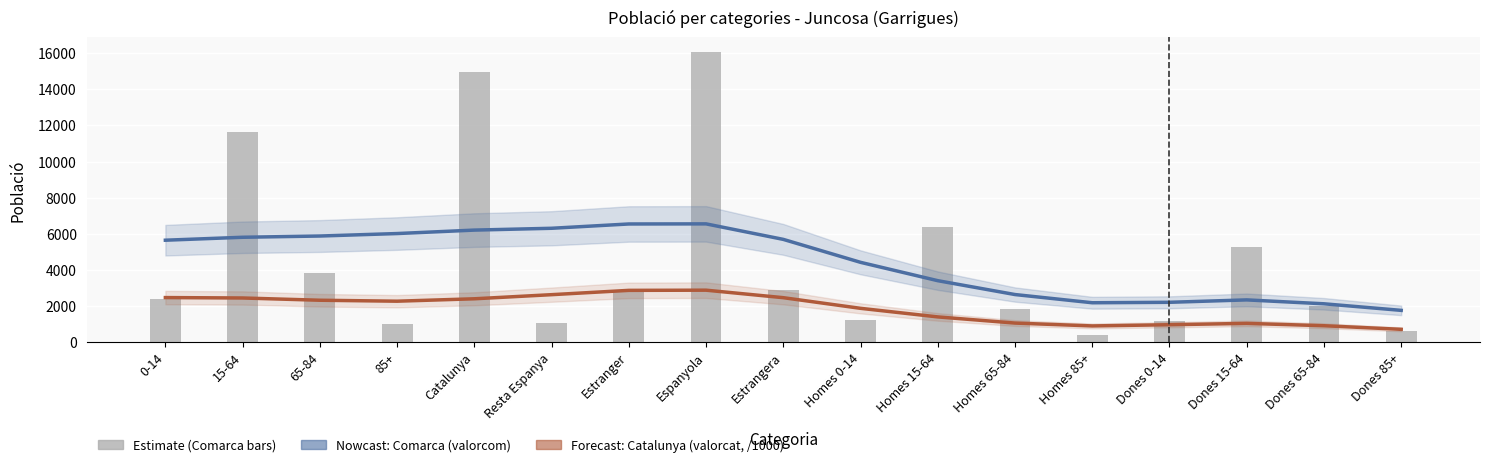

What is the sum of the values at 15-64 and Homes 0-14?

12912